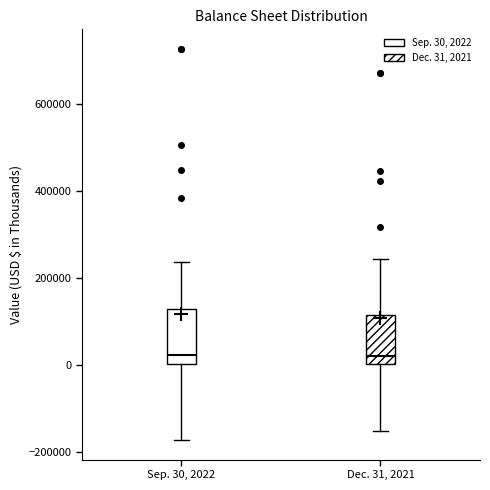

Reading left to right, read every box against the y-axis: the position of its median line, the range the box covers, and the ends of its whiskers. The values are not printed on the chart, so give them approximately, as read against the axis.

Sep. 30, 2022: median 20000, box 0 to 140000, whiskers -180000 to 240000
Dec. 31, 2021: median 20000, box 0 to 120000, whiskers -160000 to 240000